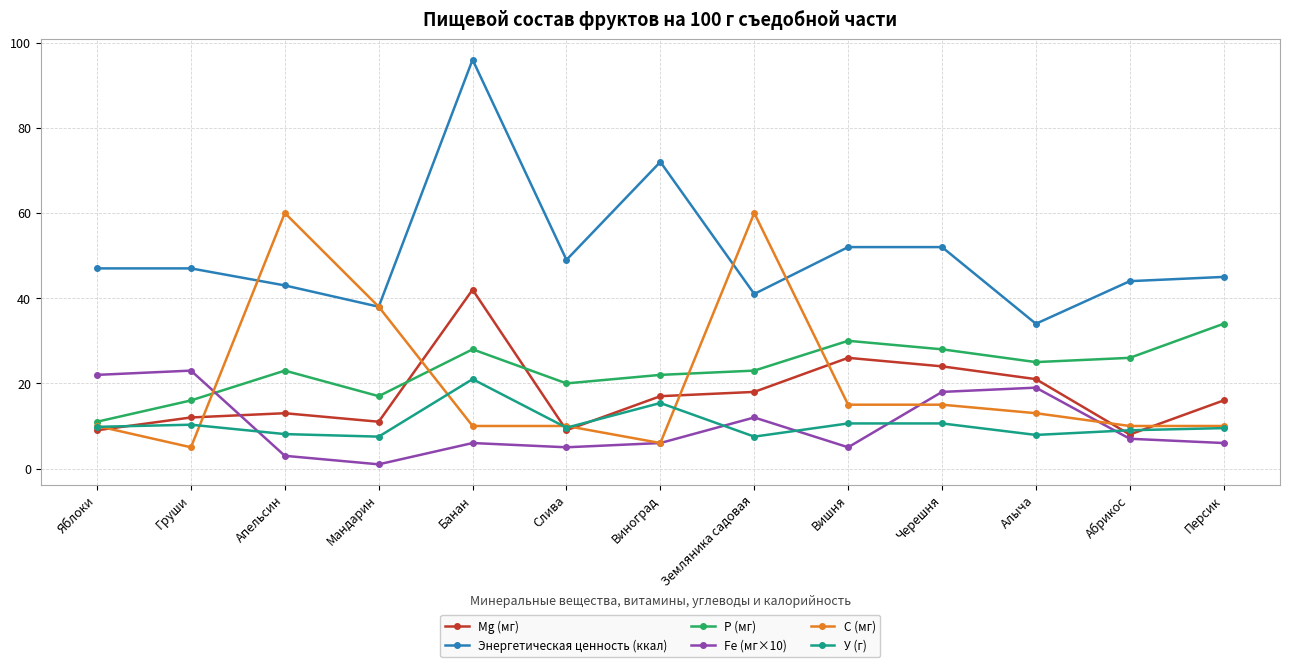

What is the lowest value of the P (мг) series?

11.0